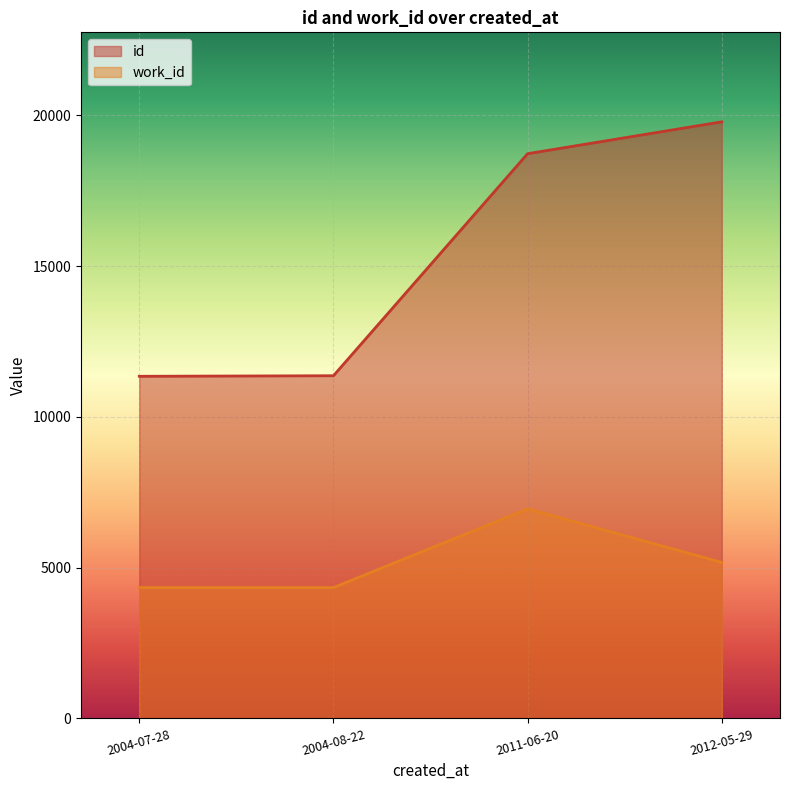

What is the label of the 1st point from the left?

2004-07-28